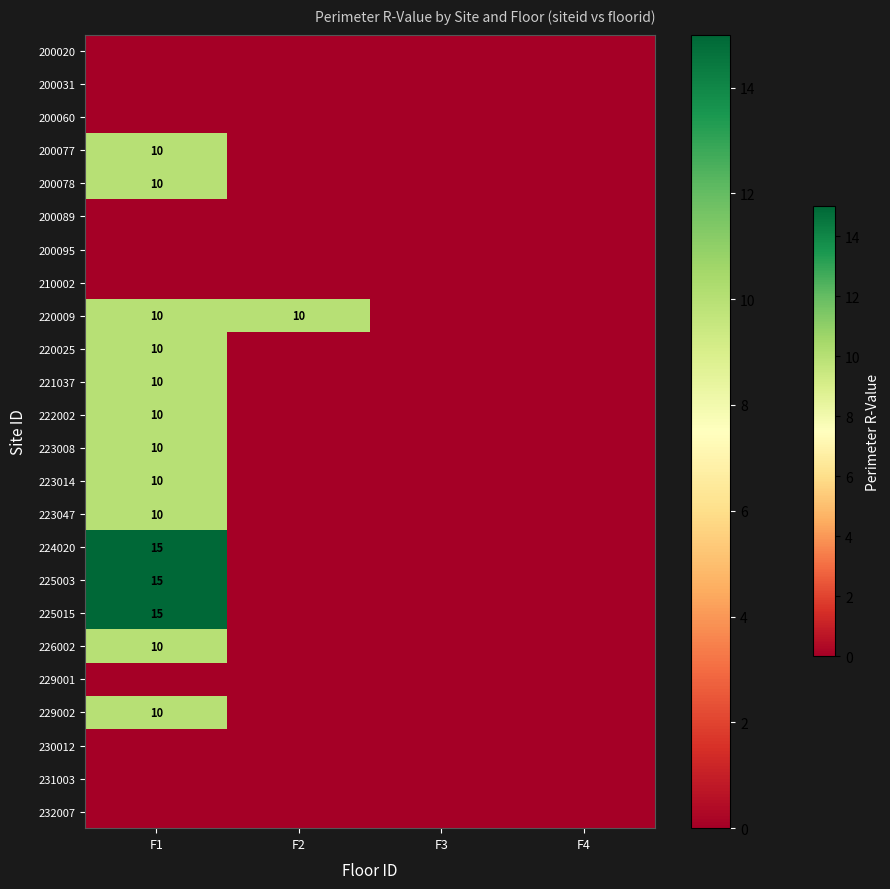

What is the sum of the 220009 values at F2 and F1?

20